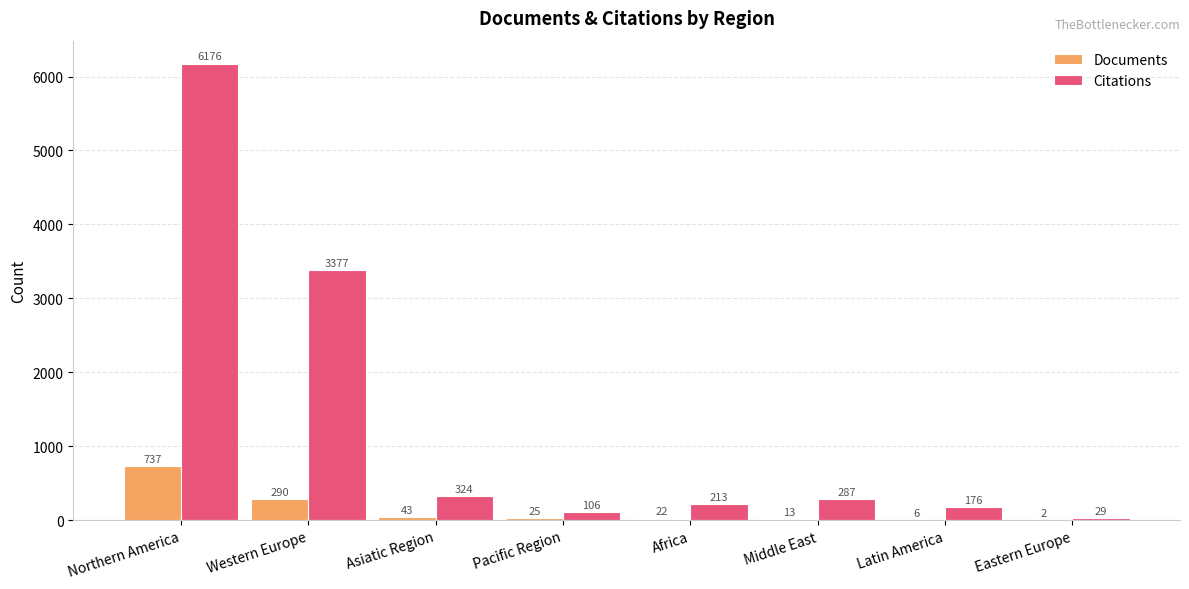

Which label corresponds to the largest value in the chart?

Northern America